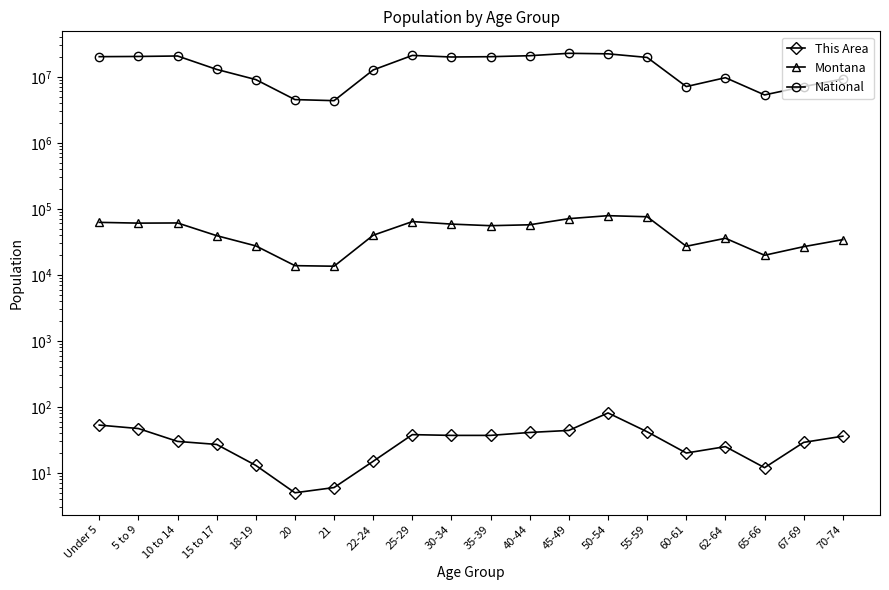

Rank the series by their maximum value, from highest to lowest.

National, Montana, This Area